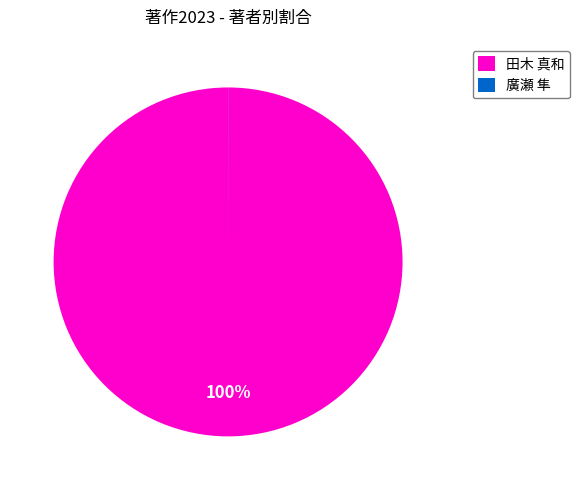

Which slice is the largest?

田木 真和